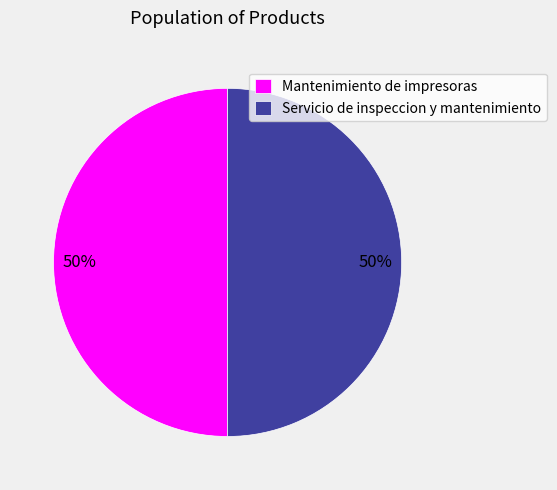

The Servicio de inspeccion y mantenimiento slice represents 50% of the pie. True or false?

True